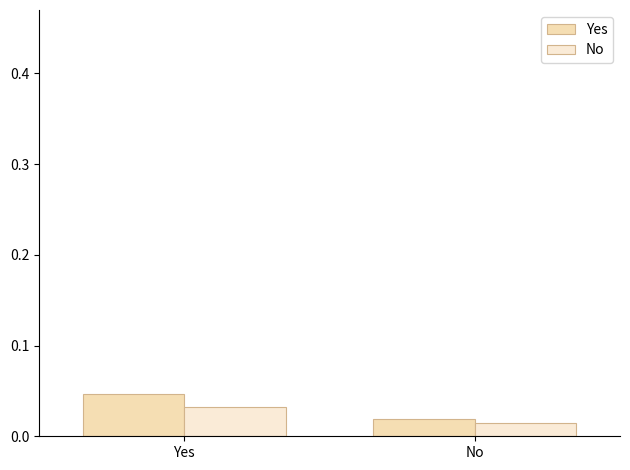

At how many categories does at least one series exceed 0?

2